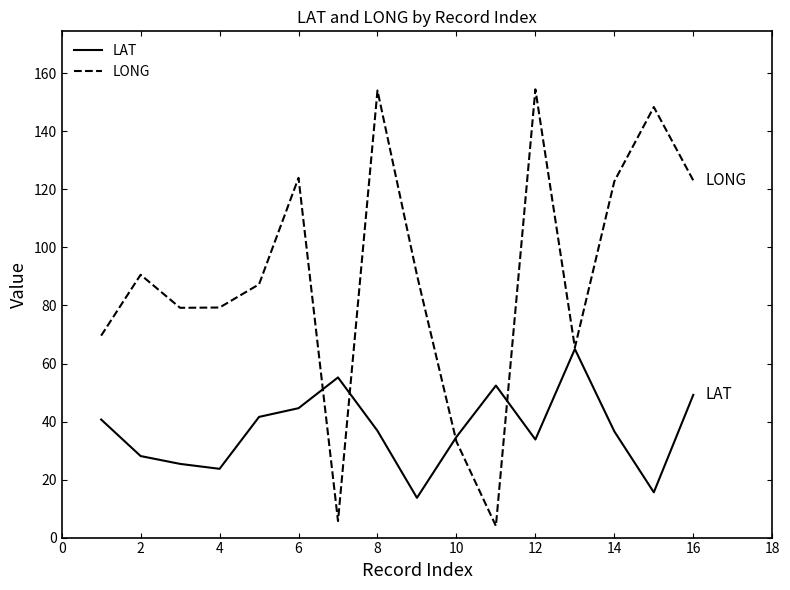

Which series has the widest spread of values?

LONG